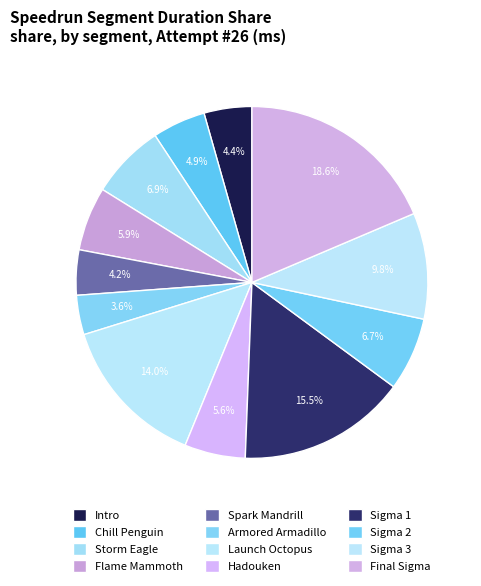

How many slices are in this pie chart?

12